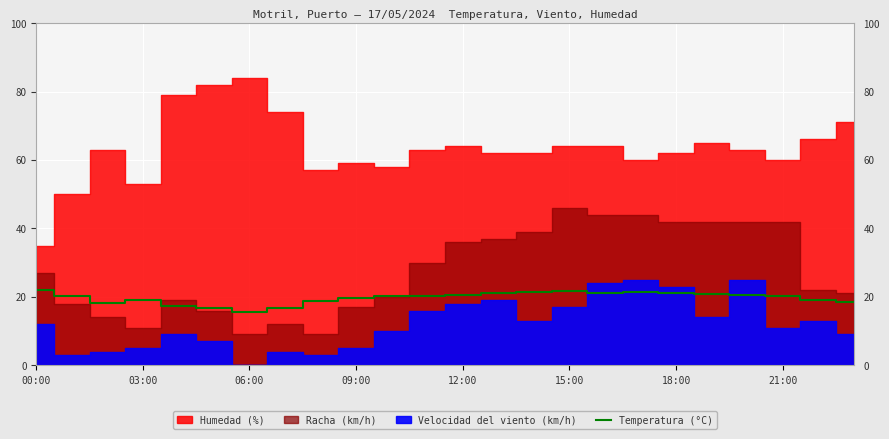

What is the minimum value for Temperatura (°C)?

15.6